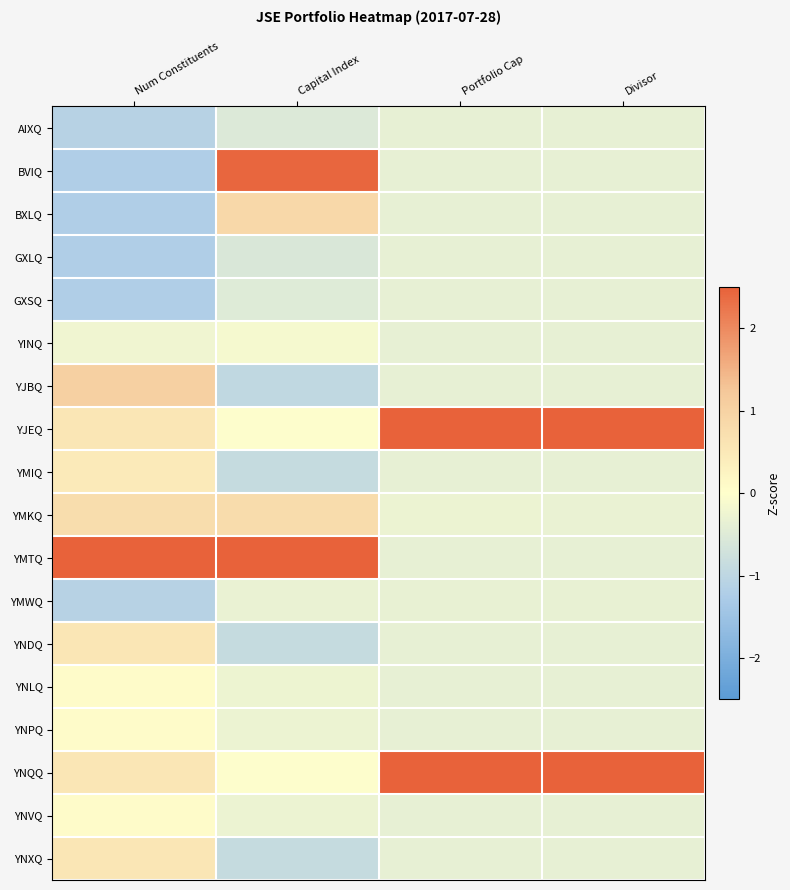

Which category has the highest value across all series?

Portfolio Cap